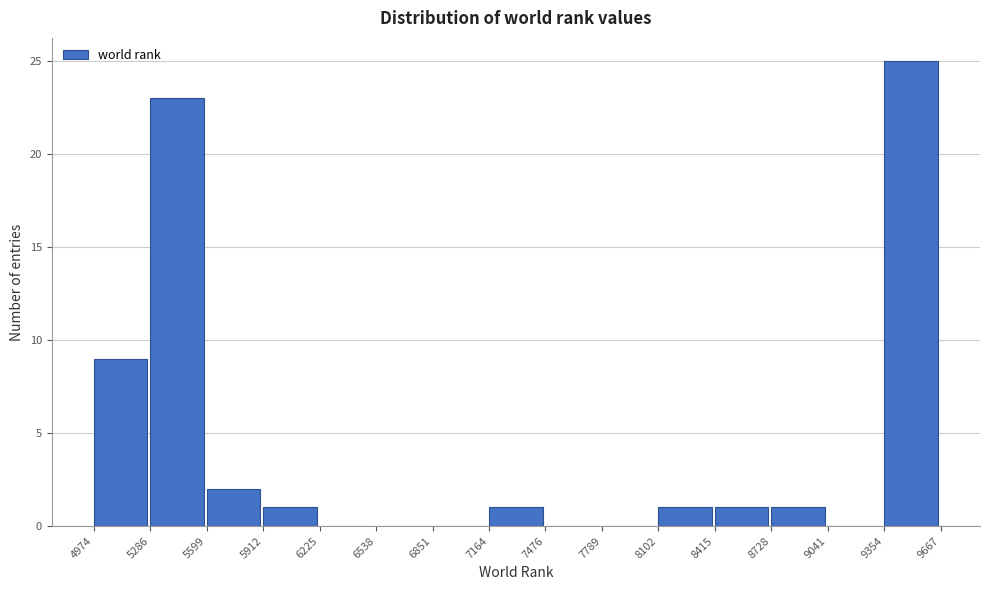

Over which range of the x-axis is the bar tallest?

9354 to 9667